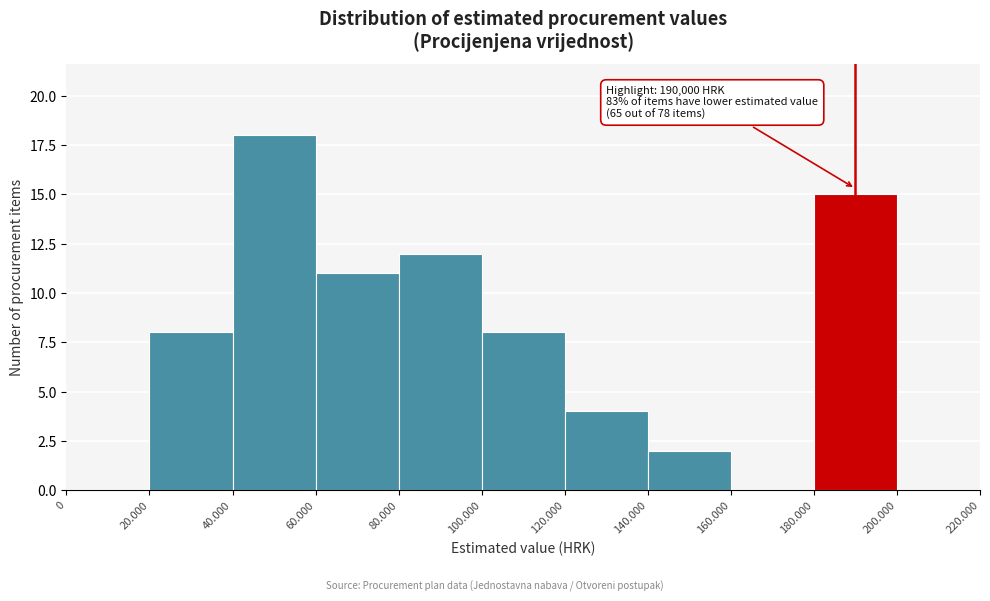

Reading right to left, list all the values displayed in this chart.

200.000=0	180.000=15	160.000=0	140.000=2	120.000=4	100.000=8	80.000=12	60.000=11	40.000=18	20.000=8	0=0